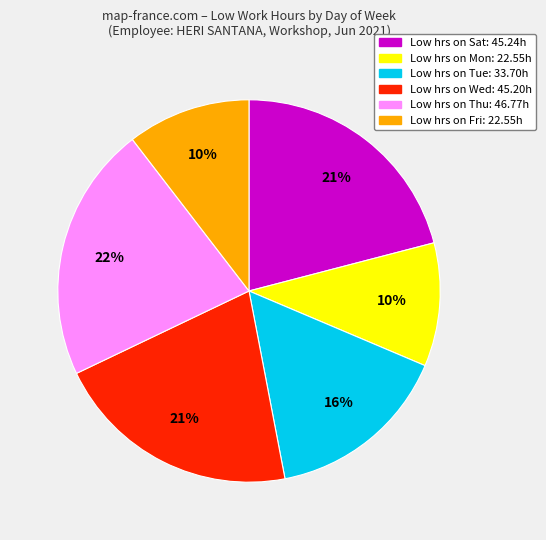

Is there any slice that represents more than half of the pie?

No